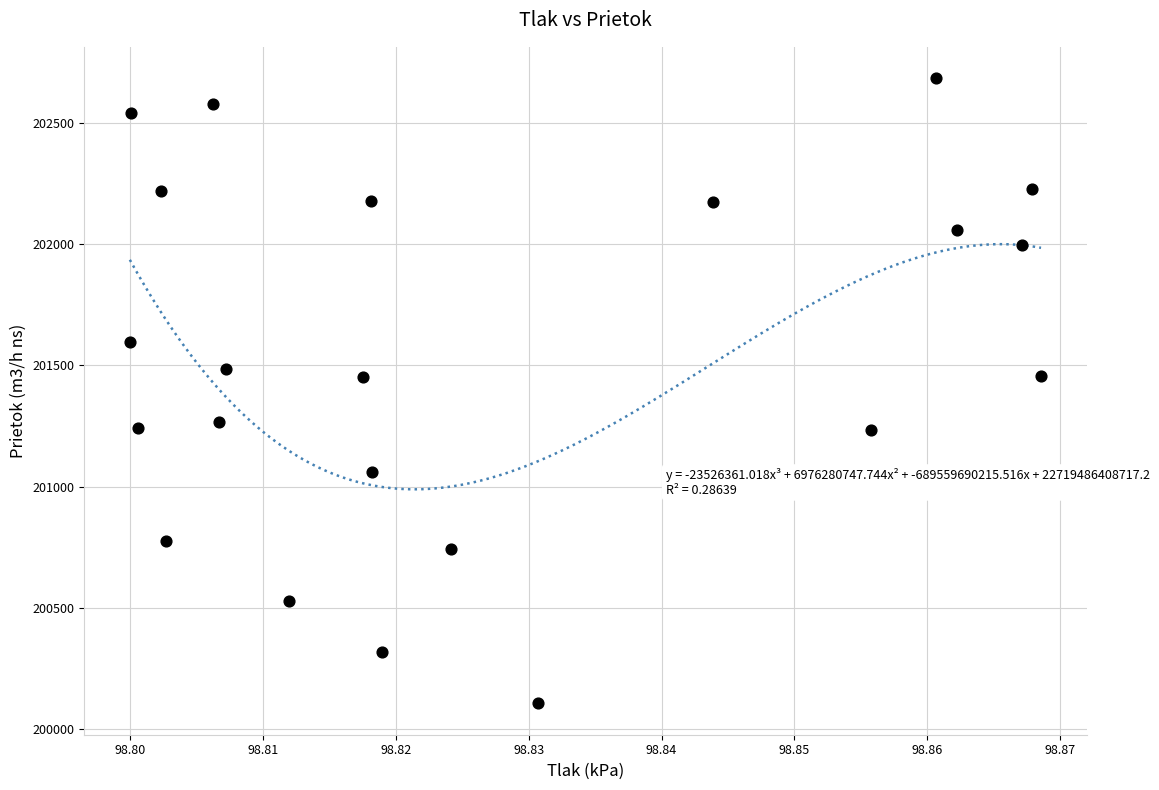

What is the range of Y values (max minus min)?

2578.3